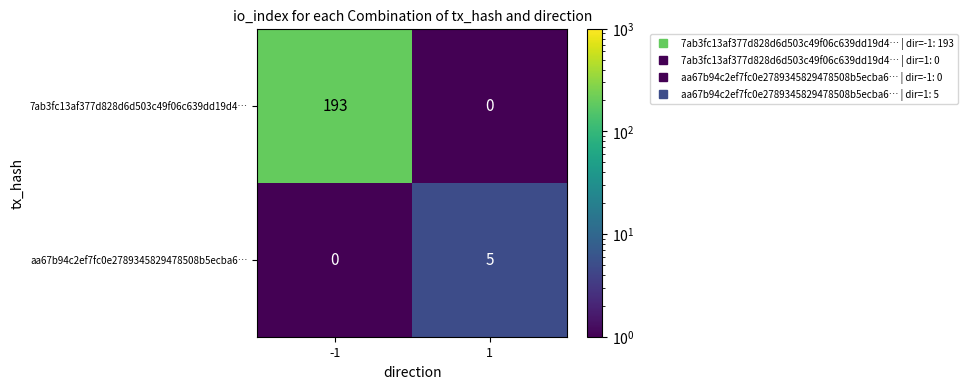

Which series has the widest spread of values?

7ab3fc13af377d828d6d503c49f06c639dd19d4…